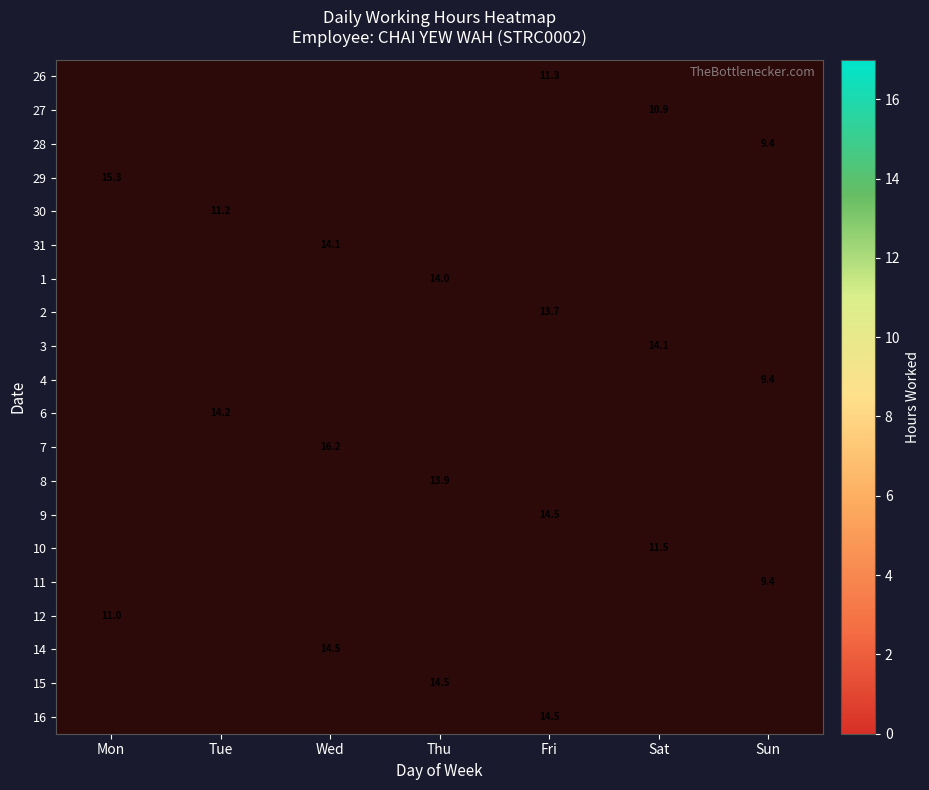

The value of 4 at Sun is 6.4. True or false?

False